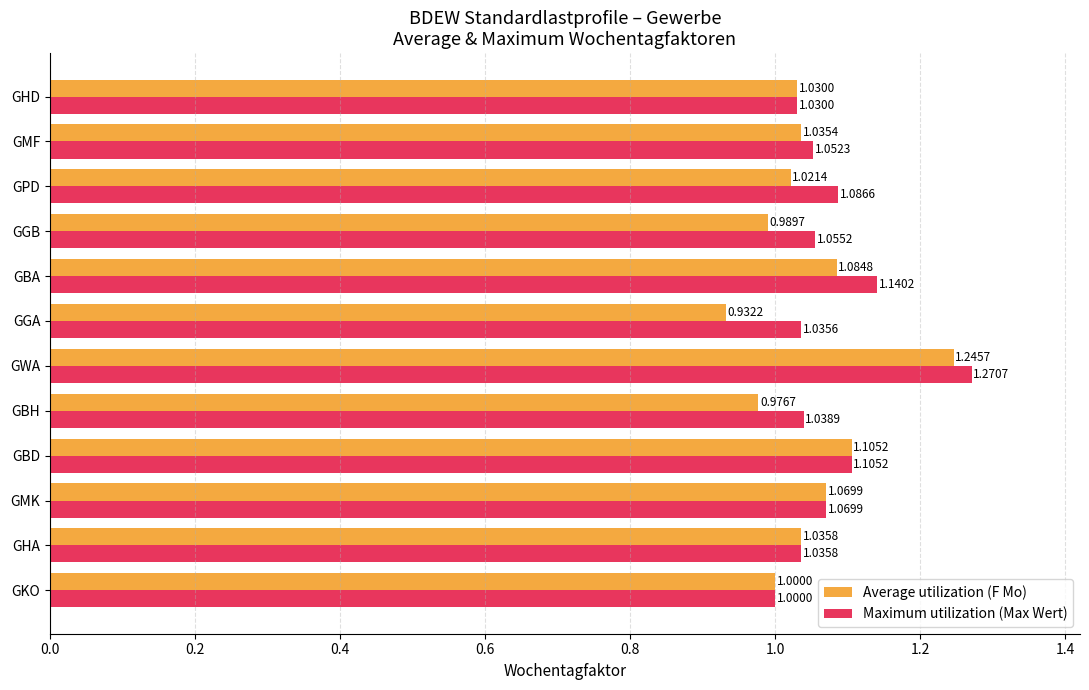

What is the difference between the maximum and minimum values in the Maximum utilization (Max Wert) series?

0.3